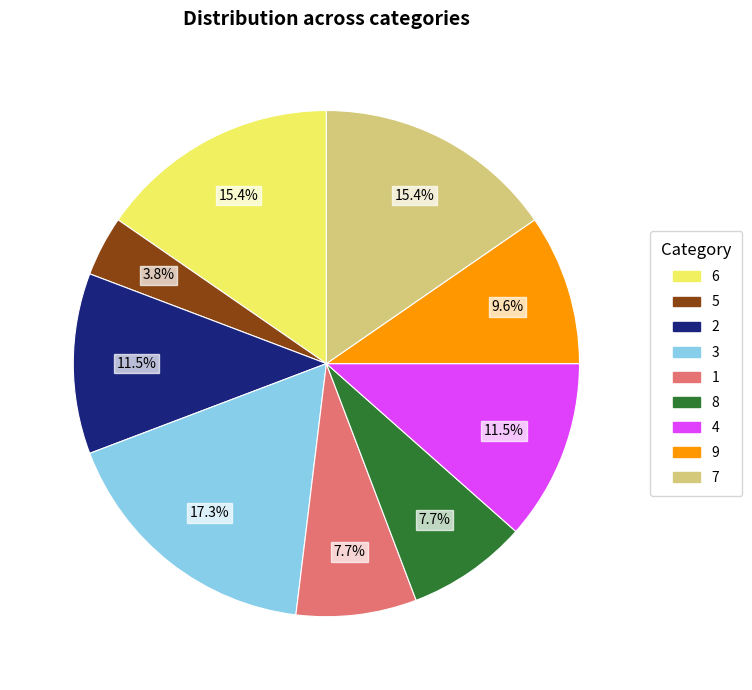

Is there any slice that represents more than half of the pie?

No